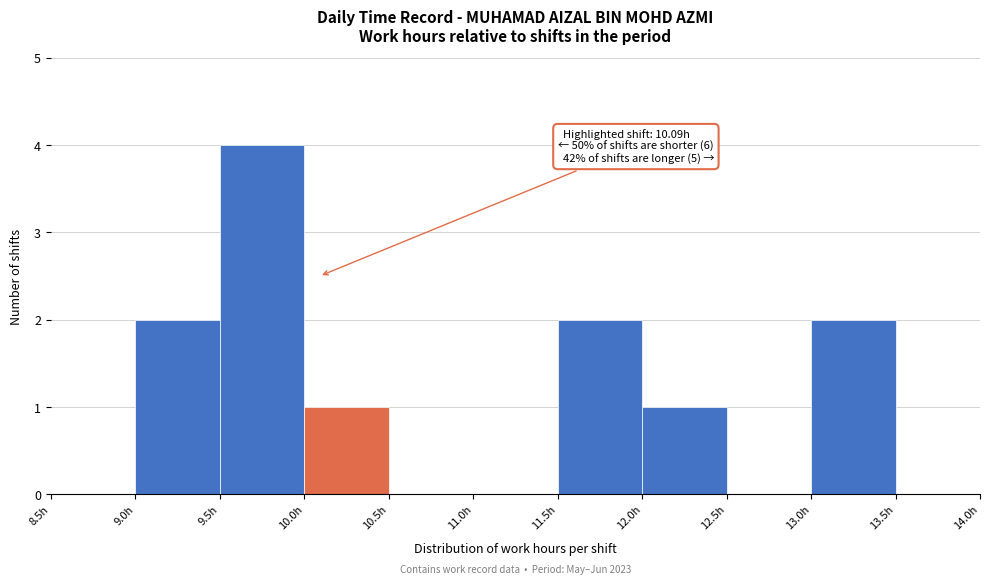

Which range on the x-axis has the tallest bar?

9.5 to 10.0